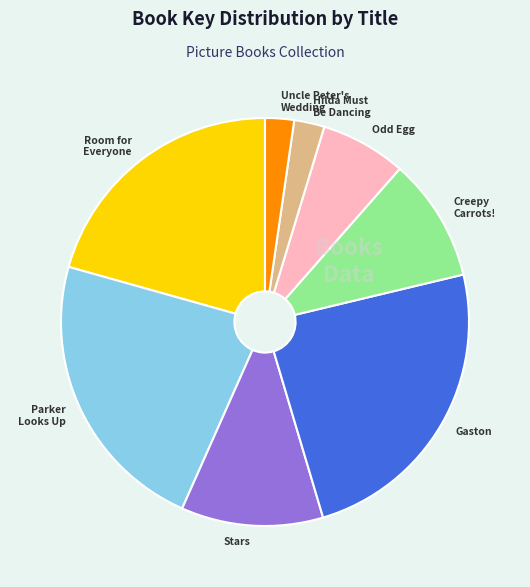

Does any single category account for the majority?

No